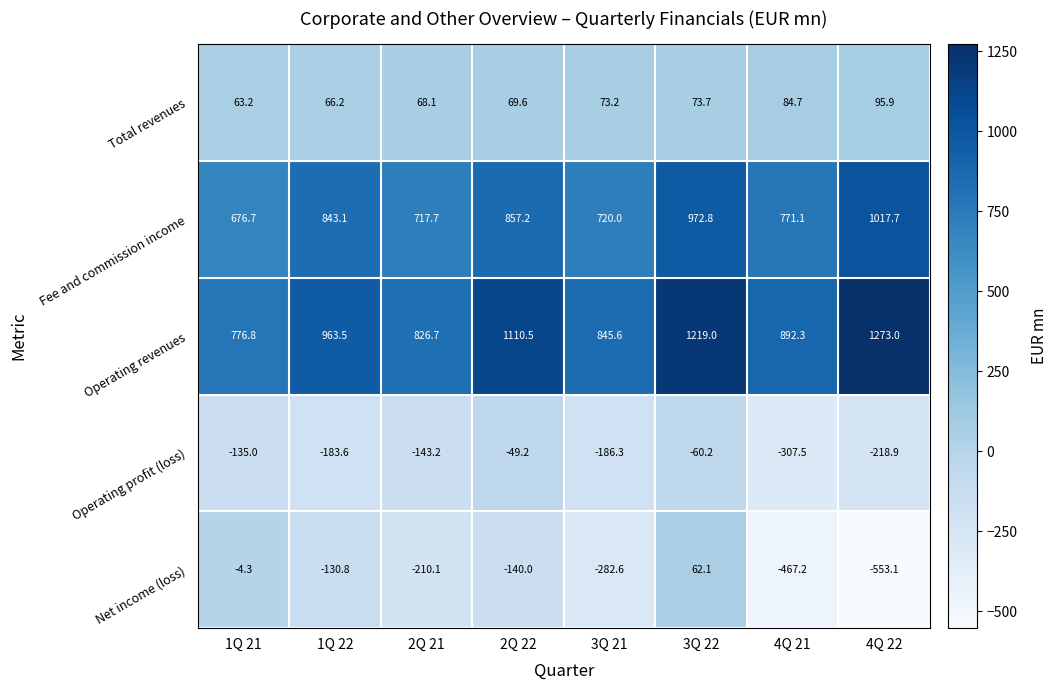

What is the sum of all Operating profit (loss) values?

-1283.9